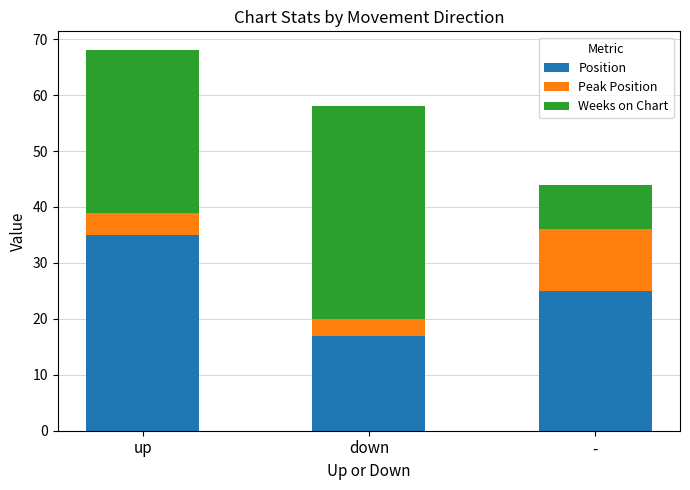

List the labels in order of Position value, largest first.

up, -, down